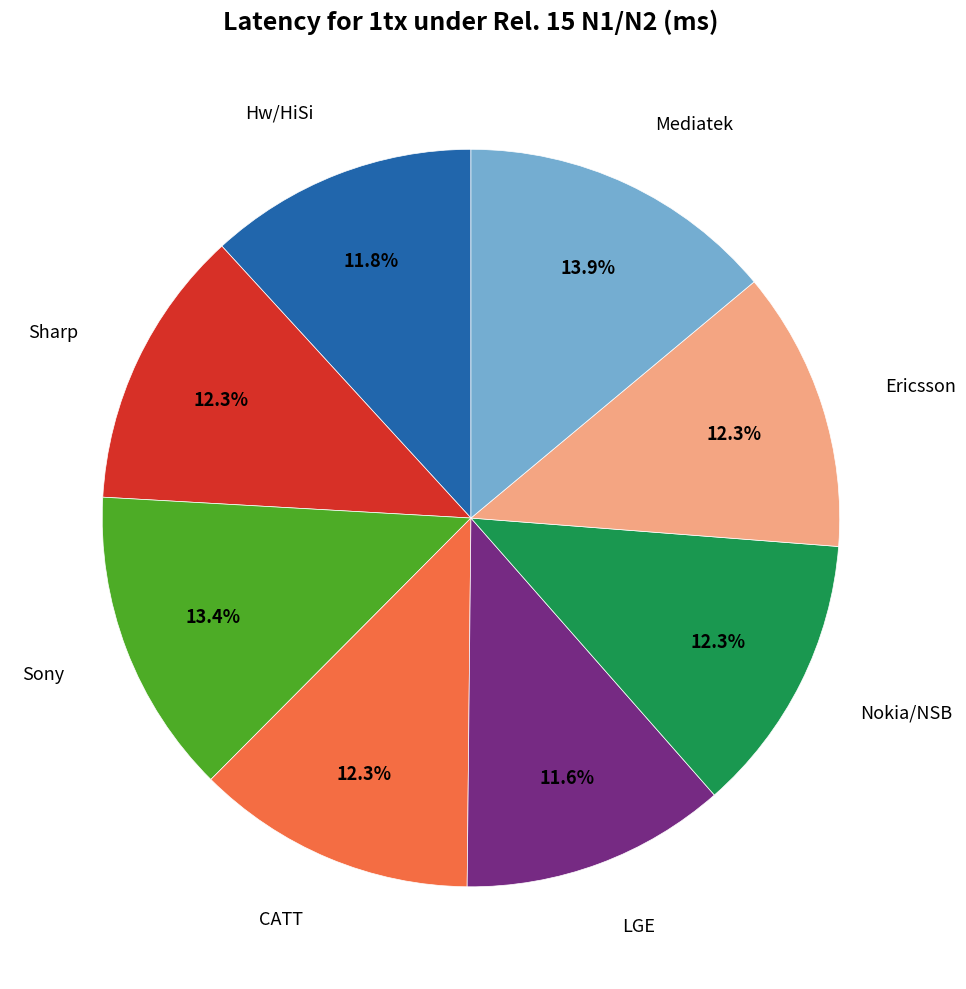

To the nearest percent, what is the difference between the largest and smallest slice percentages?

2%